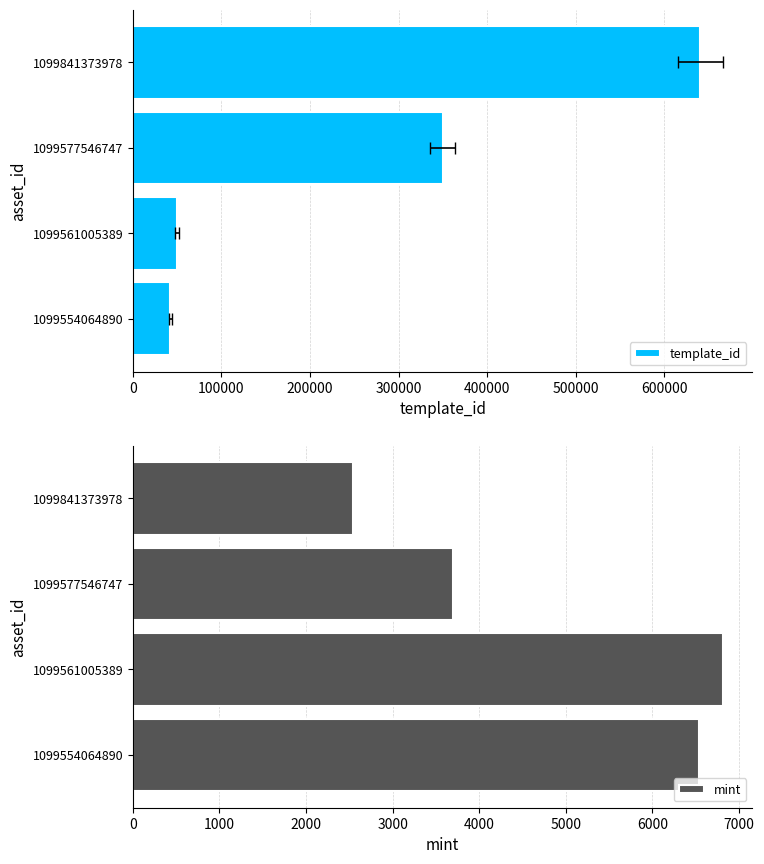

What is the difference between the mint values at 1099554064890 and 1099561005389?

271